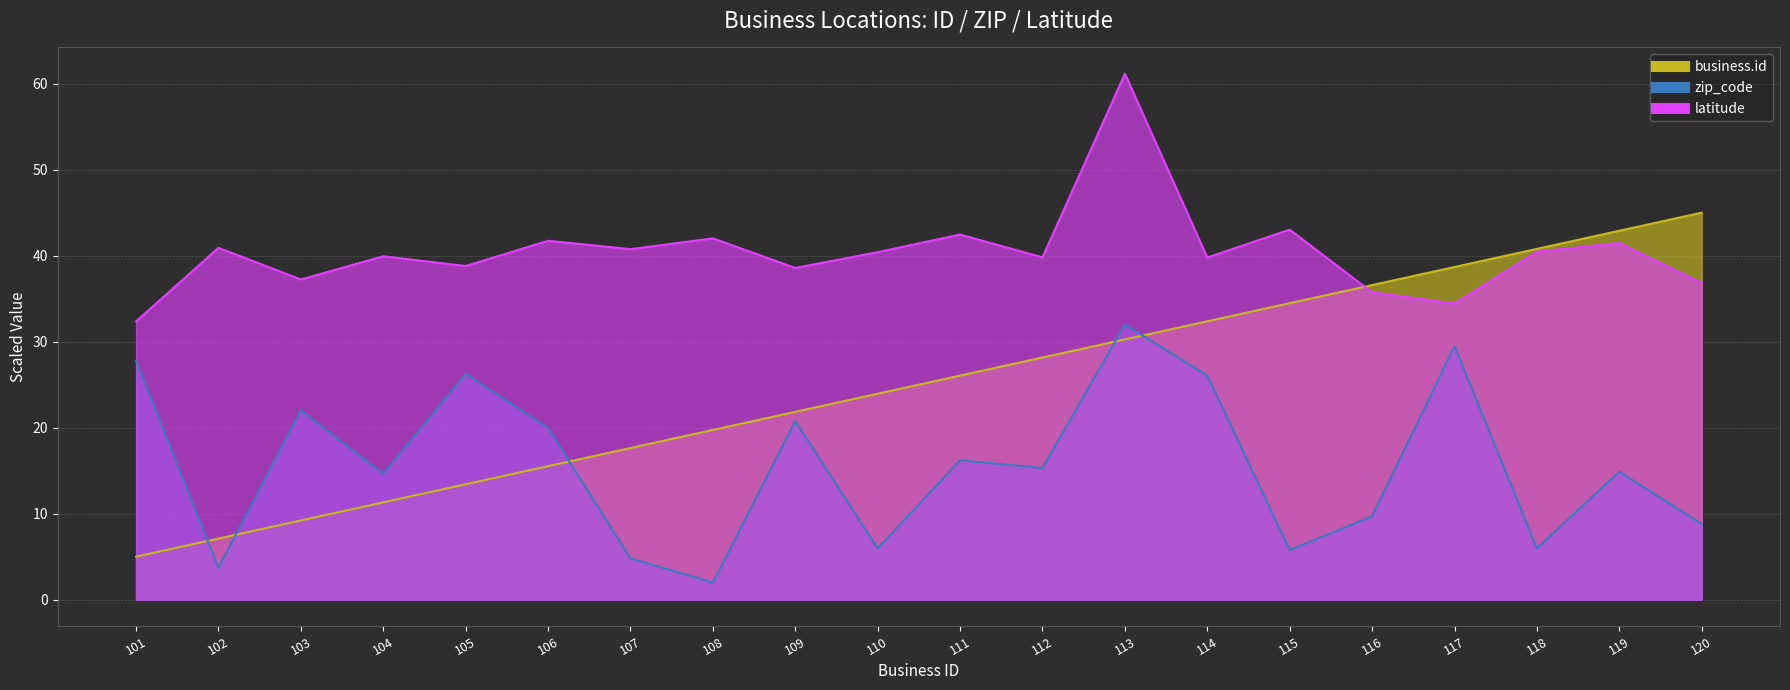

Reading left to right, extract all data points from this chart.

business.id: 101=5.0	102=7.1	103=9.2	104=11.3	105=13.4	106=15.5	107=17.6	108=19.7	109=21.8	110=23.9	111=26.1	112=28.2	113=30.3	114=32.4	115=34.5	116=36.6	117=38.7	118=40.8	119=42.9	120=45.0
zip_code: 101=27.7	102=3.7	103=22.0	104=14.6	105=26.3	106=20.0	107=4.8	108=2.0	109=20.8	110=5.9	111=16.2	112=15.3	113=32.0	114=26.0	115=5.8	116=9.7	117=29.5	118=6.0	119=14.9	120=8.8
latitude: 101=32.4	102=40.9	103=37.2	104=39.9	105=38.8	106=41.7	107=40.8	108=42.0	109=38.6	110=40.4	111=42.5	112=39.8	113=61.2	114=39.8	115=43.0	116=35.7	117=34.4	118=40.5	119=41.5	120=36.8